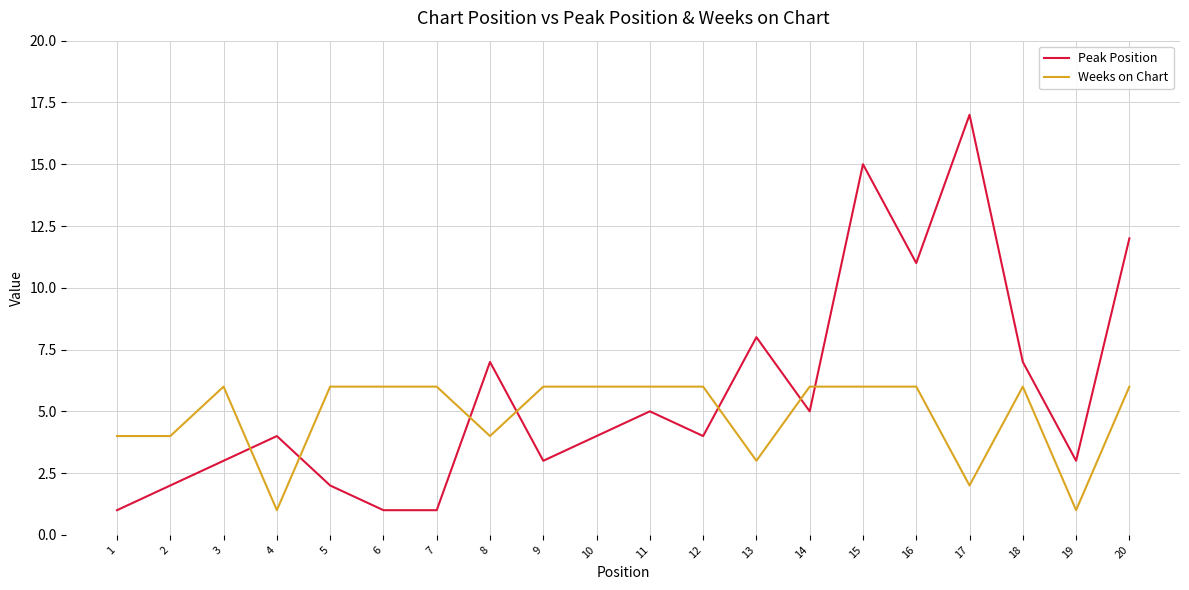

Does the chart have visible grid lines?

Yes